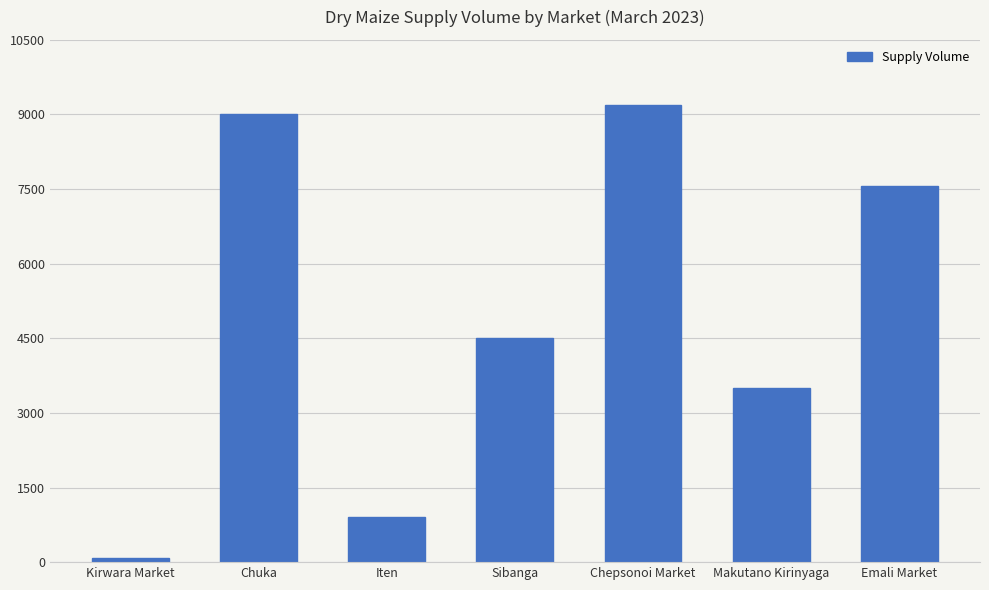

Reading right to left, extract all data points from this chart.

Emali Market=7560	Makutano Kirinyaga=3500	Chepsonoi Market=9200	Sibanga=4500	Iten=900	Chuka=9000	Kirwara Market=90